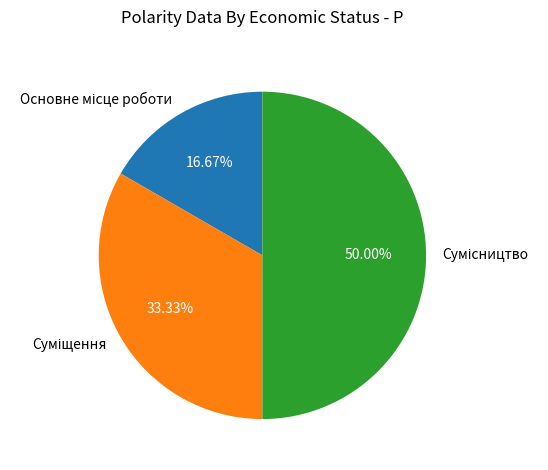

Count the number of slices in the pie.

3